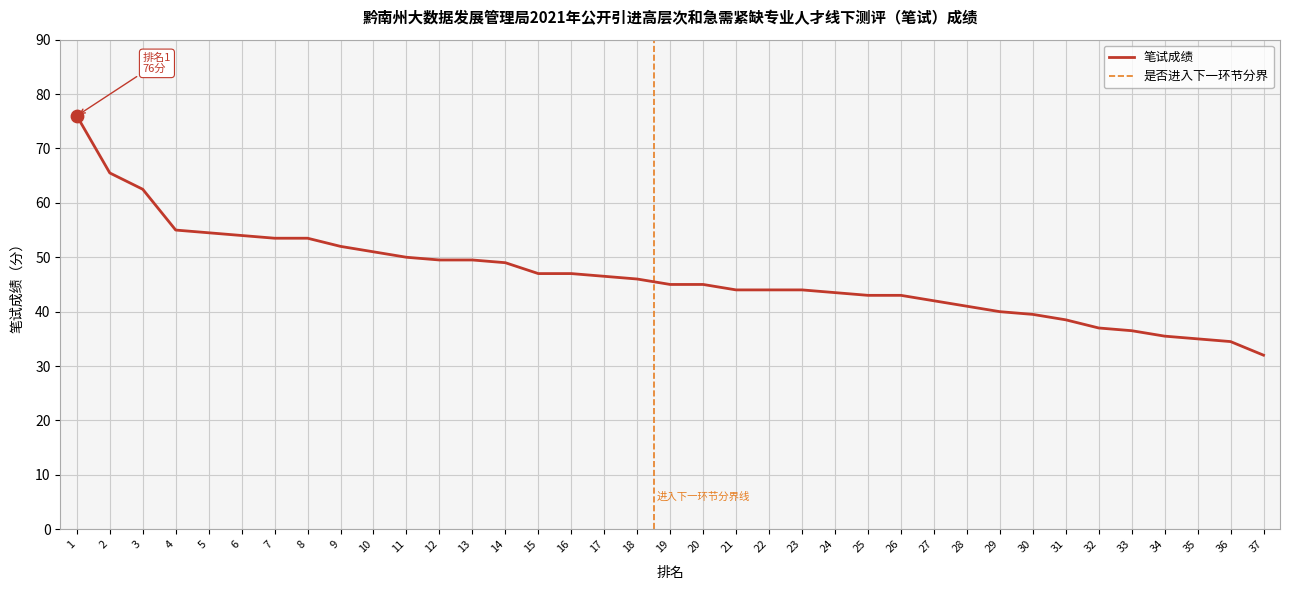

What is the change in value from 2 to 27?

-23.5